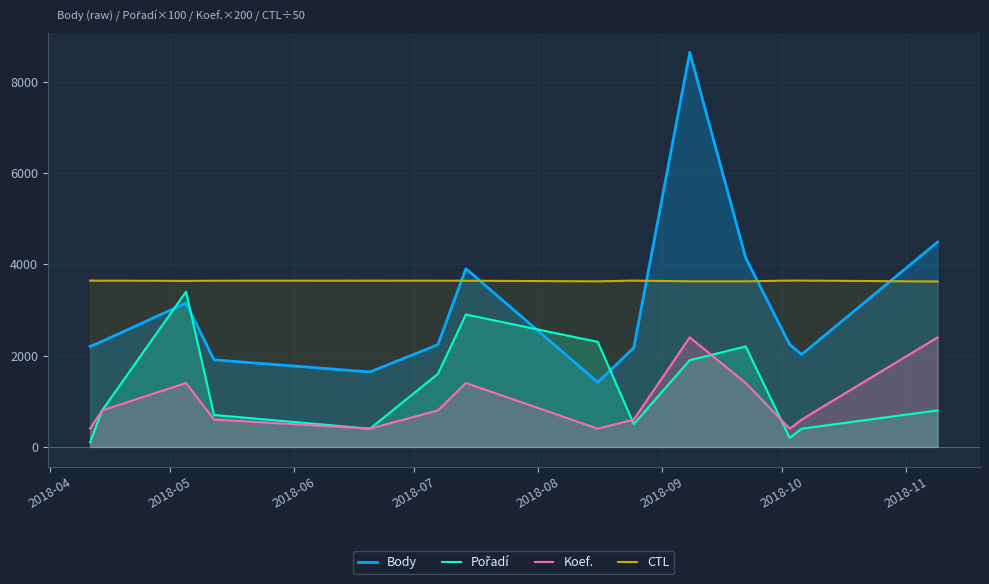

What is the maximum value shown in the chart?

8638.0